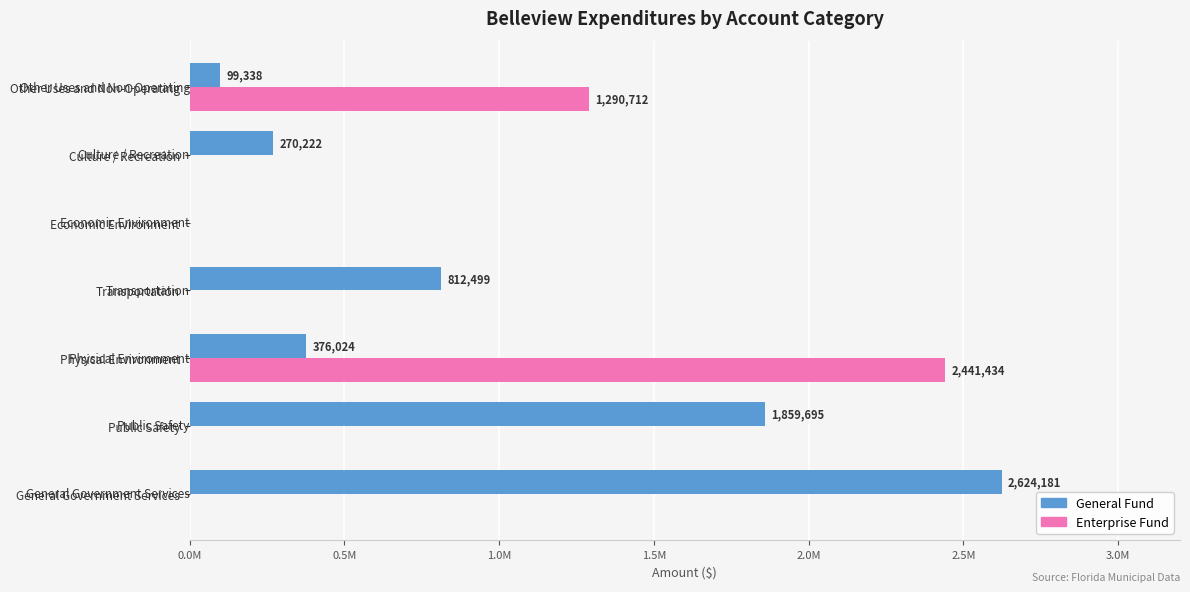

What are all the series names shown in the legend?

General Fund, Enterprise Fund